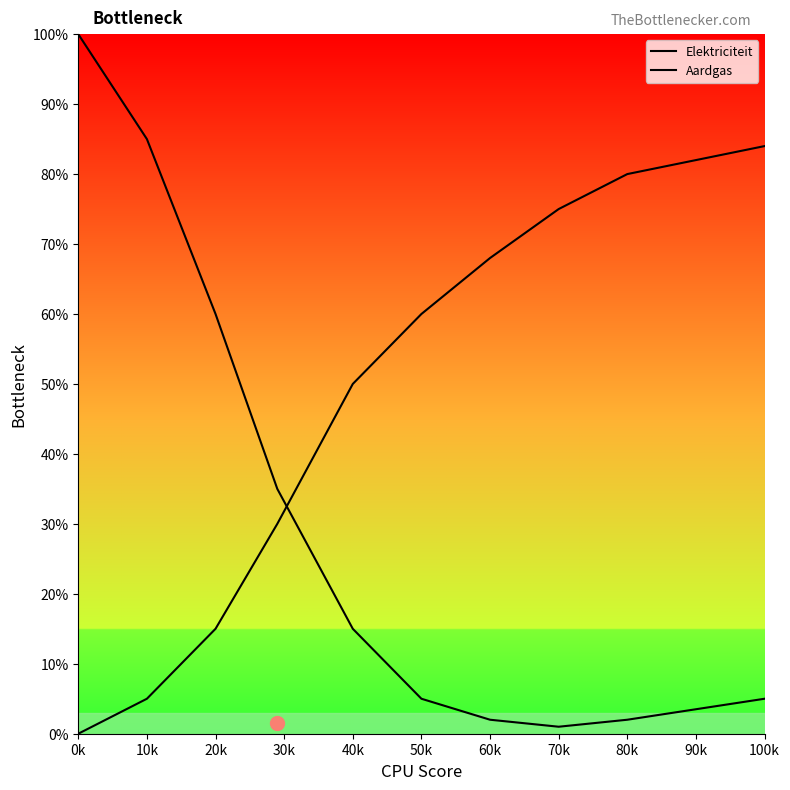

Reading left to right, extract all data points from this chart.

Elektriciteit: 100	85	60	35	15	5	2	1	2	5
Aardgas: 0	5	15	30	50	60	68	75	80	84